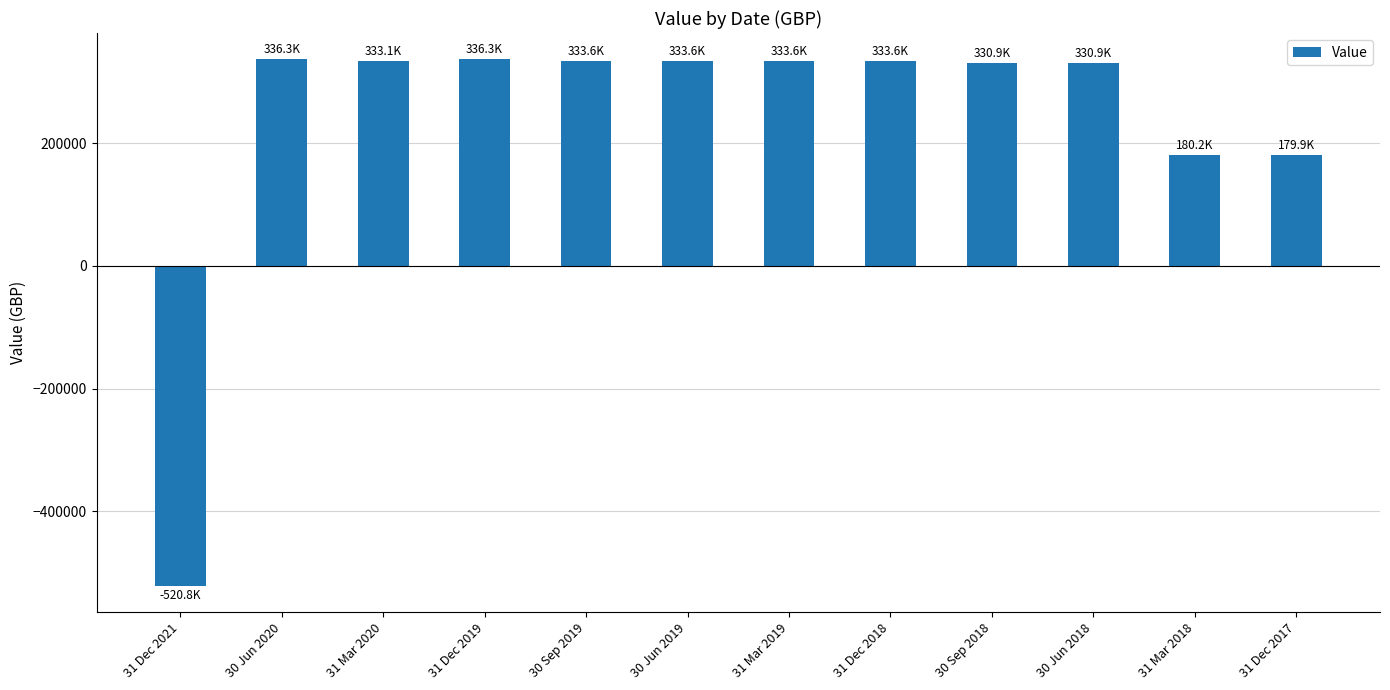

What is the ratio of the value at 30 Jun 2019 to the value at 31 Mar 2019?

1.0